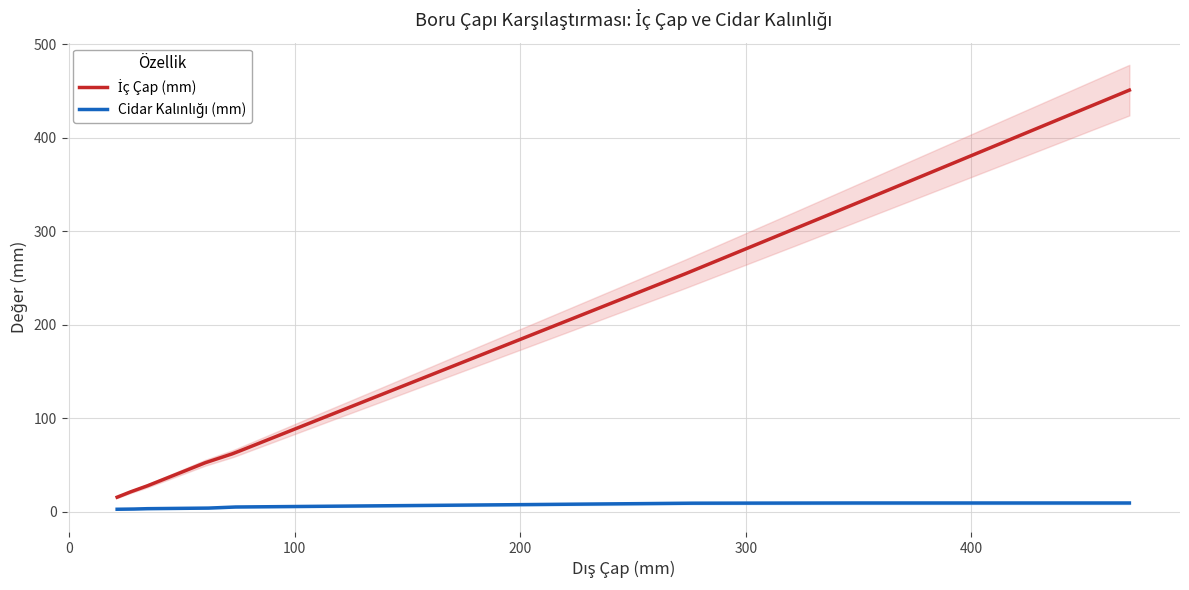

At which label is İç Çap (mm) closest to 233?

273.0